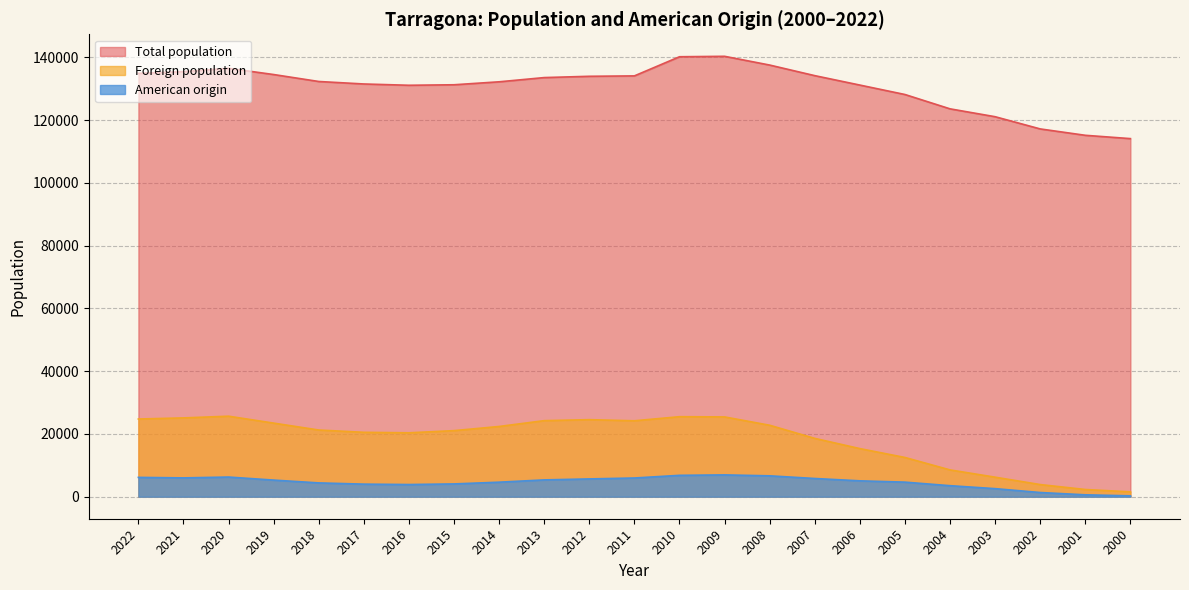

Reading left to right, transcribe all the data shown in this chart.

Total population: 134883	135436	136496	134515	132299	131507	131094	131255	132199	133545	133954	134085	140184	140323	137536	134163	131158	128152	123584	121076	117184	115153	114097
Foreign population: 24757	25110	25654	23449	21250	20520	20363	21055	22379	24235	24550	24191	25494	25423	22768	18585	15329	12501	8540	6222	3869	2296	1547
American origin: 6159	5996	6264	5294	4400	4006	3881	4074	4628	5357	5669	5961	6810	6951	6654	5805	5059	4642	3512	2571	1337	603	278